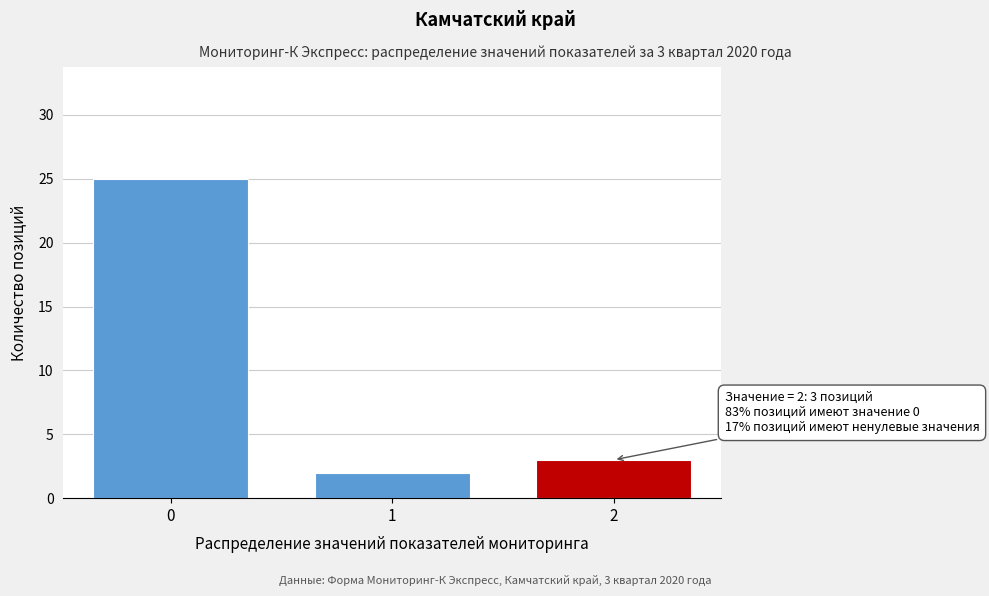

Reading left to right, extract all data points from this chart.

0=25	1=2	2=3